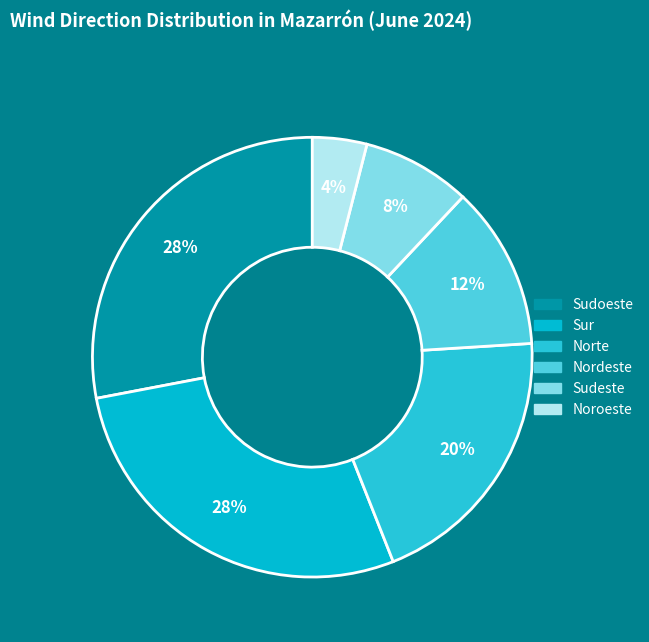

To the nearest percent, what portion does Nordeste represent?

12%